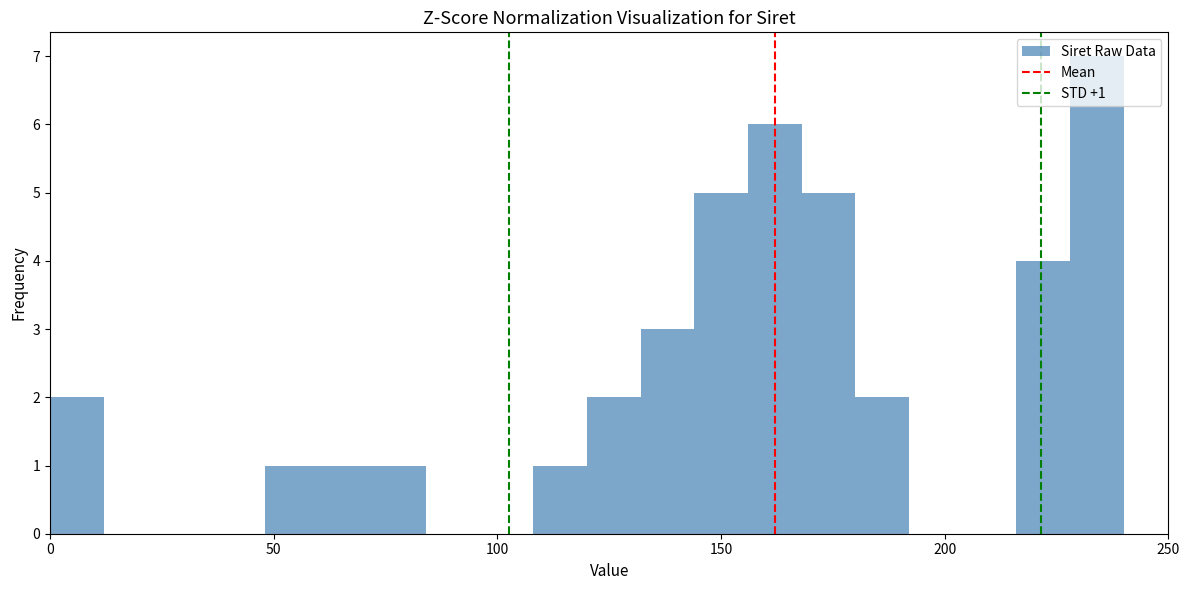

Read against the x-axis, roughly where is the centre of the tallest bar?

235